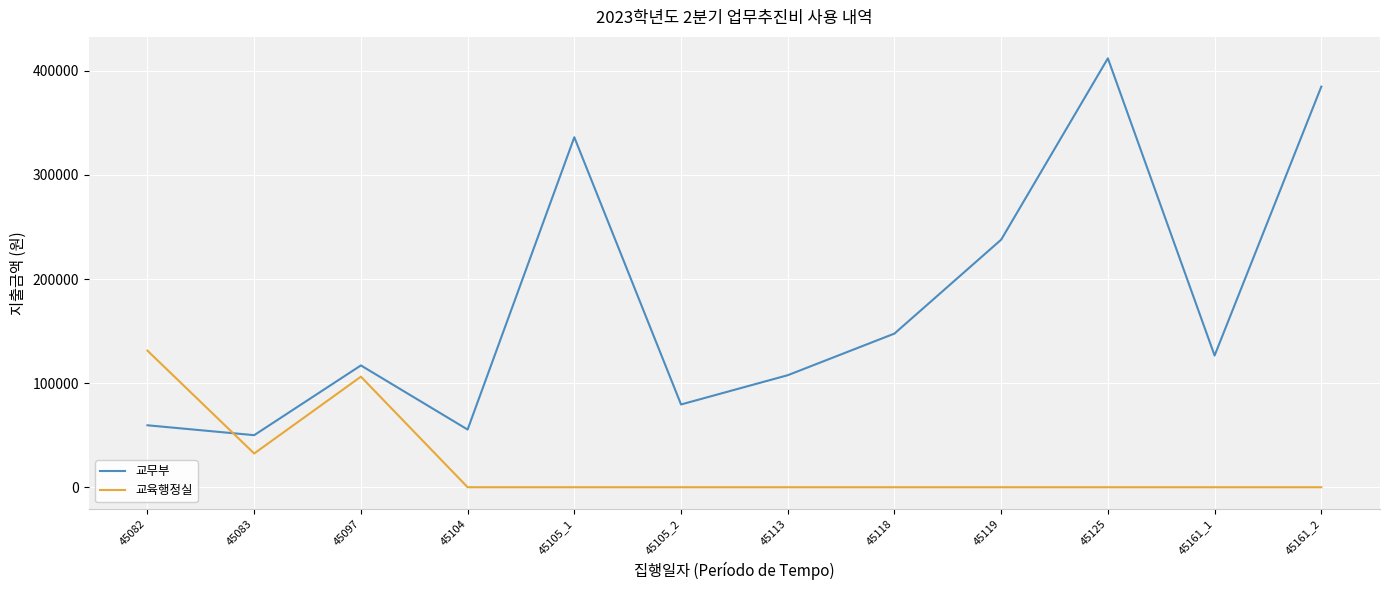

The value of 교육행정실 at 45082 is 131200. True or false?

True